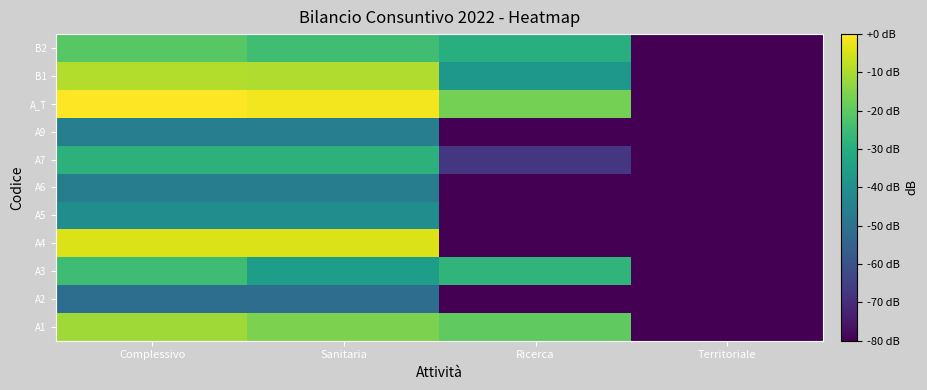

Between Sanitaria and Territoriale, which is larger?

Sanitaria